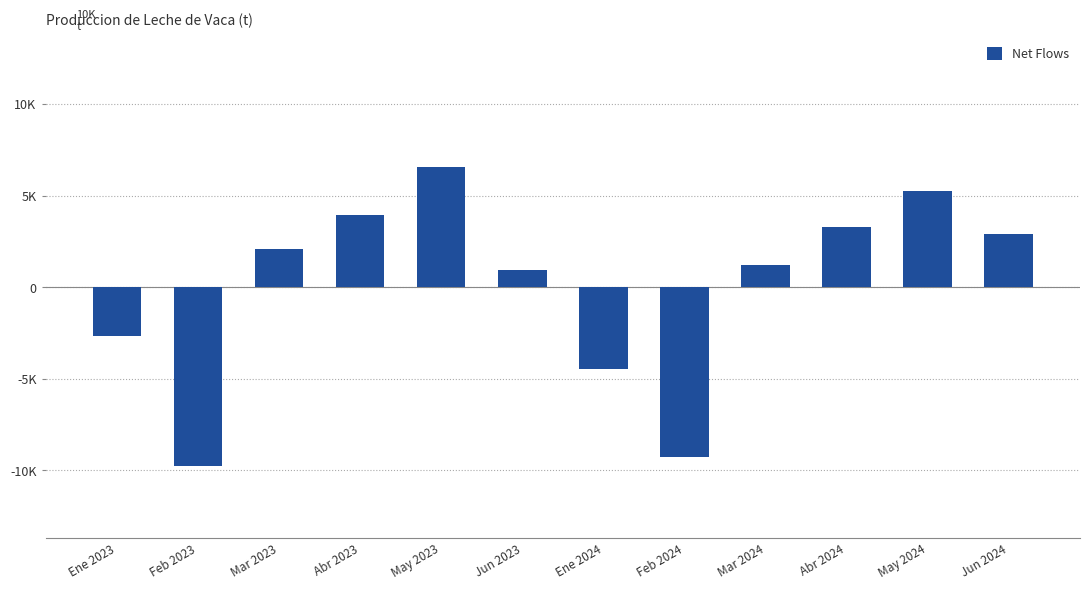

Reading right to left, extract all data points from this chart.

2892.8	5249.8	3258.3	1209.5	-9251.4	-4479.8	940.9	6584.8	3957.9	2069.7	-9787.7	-2645.1